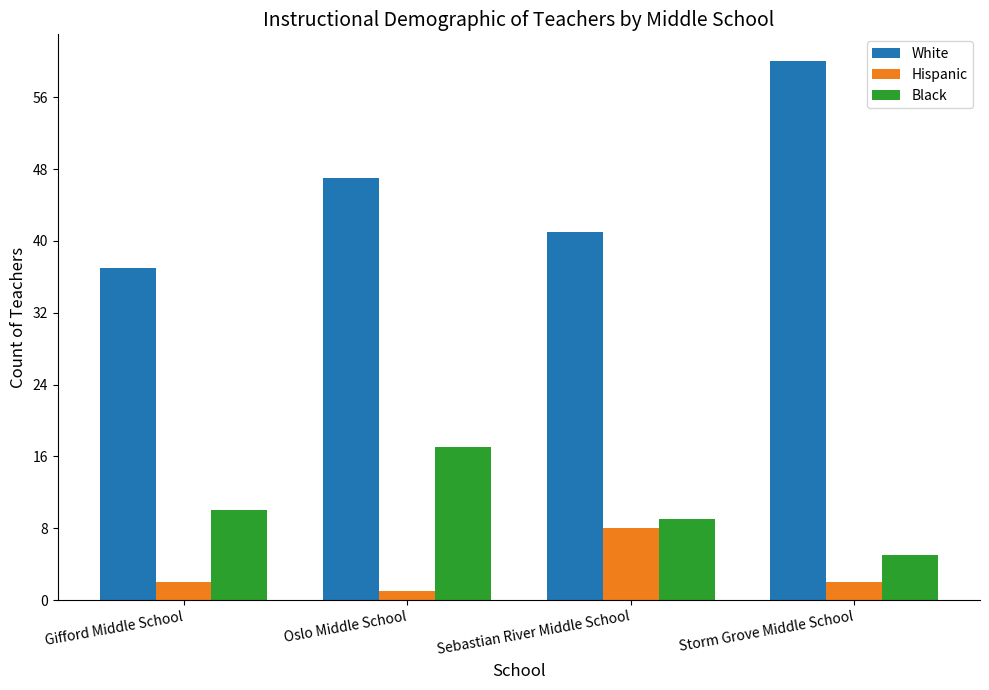

At which category does the chart reach its minimum across all series?

Oslo Middle School